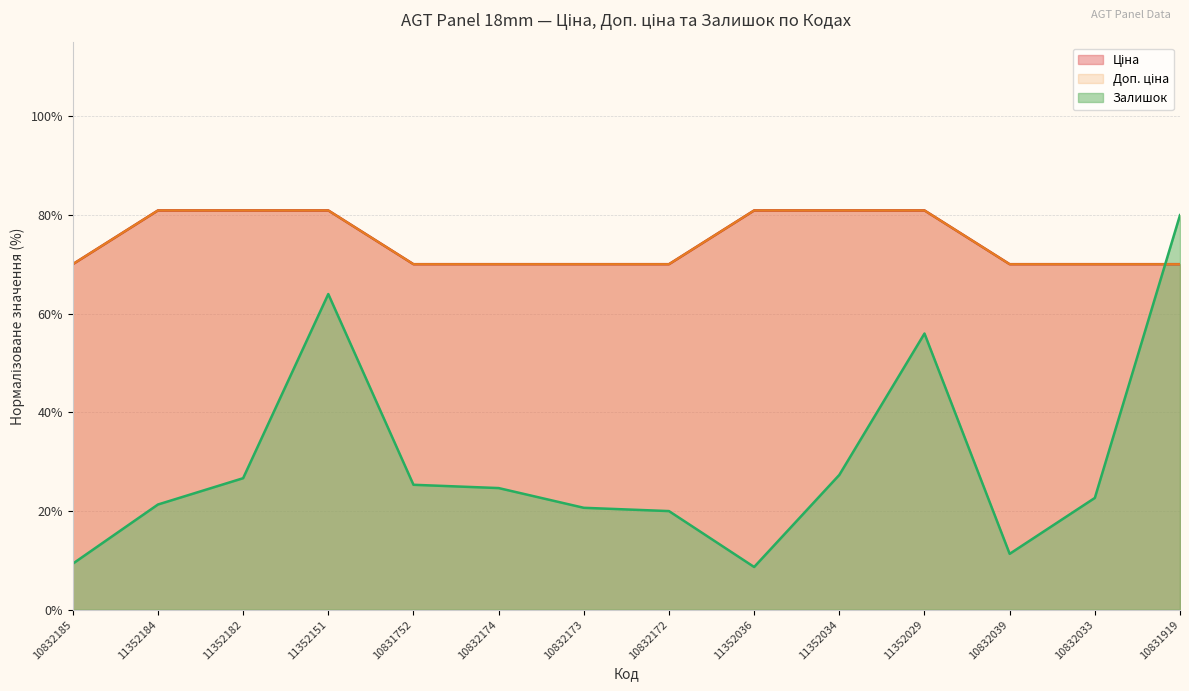

What is the average value of the Залишок series?

29.9